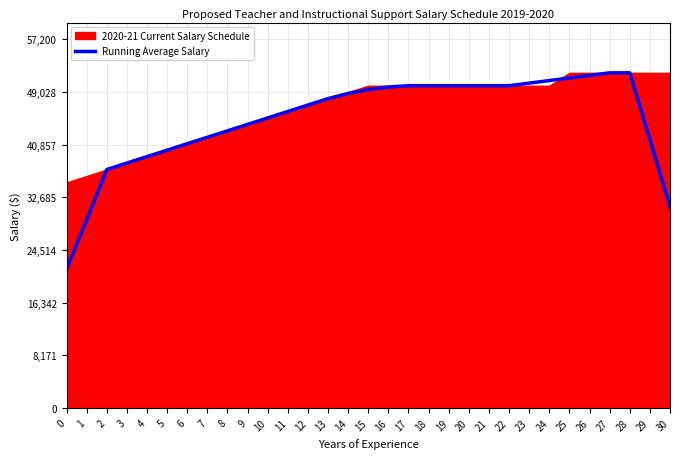

True or false: the data shows 64944 at 29.

False